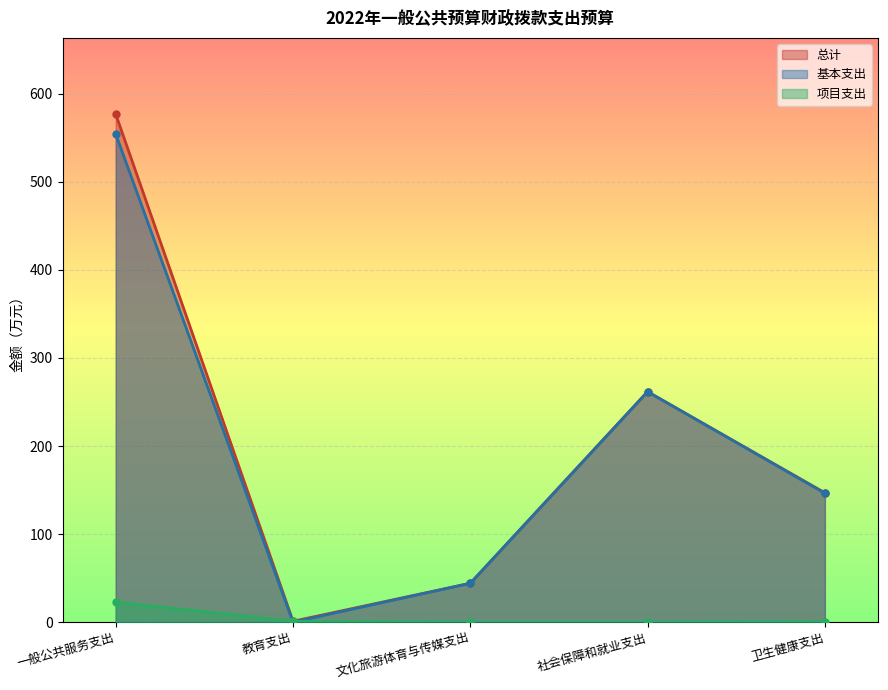

True or false: 总计 and 项目支出 cross at least once.

False